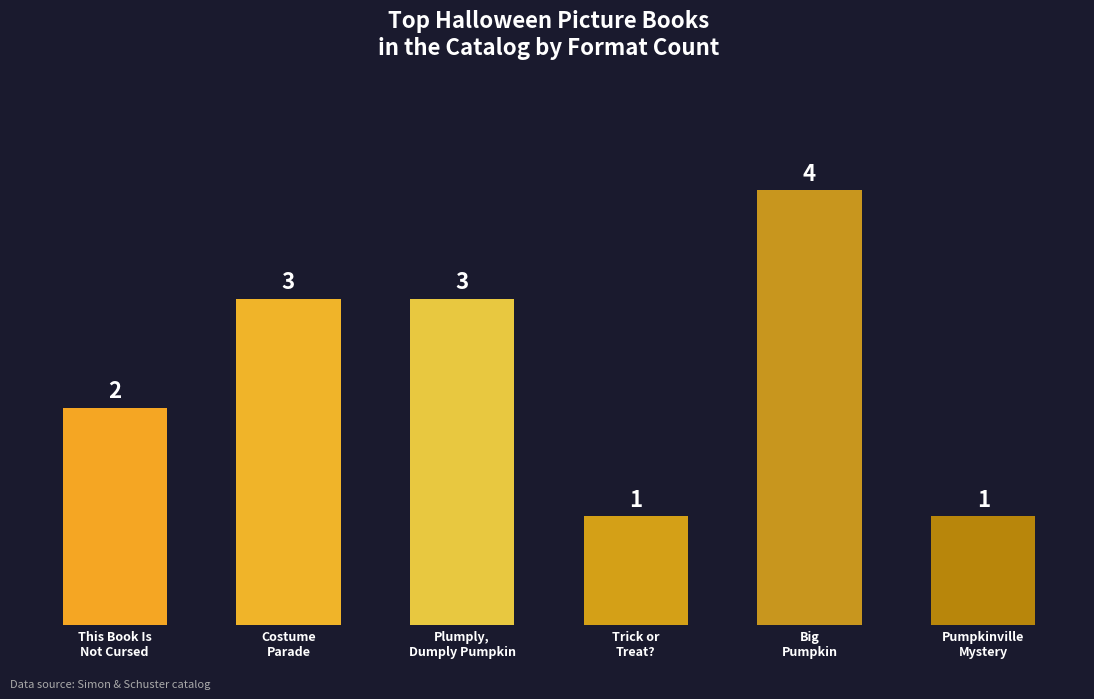

Reading right to left, what are all the values shown in this chart?

1	4	1	3	3	2